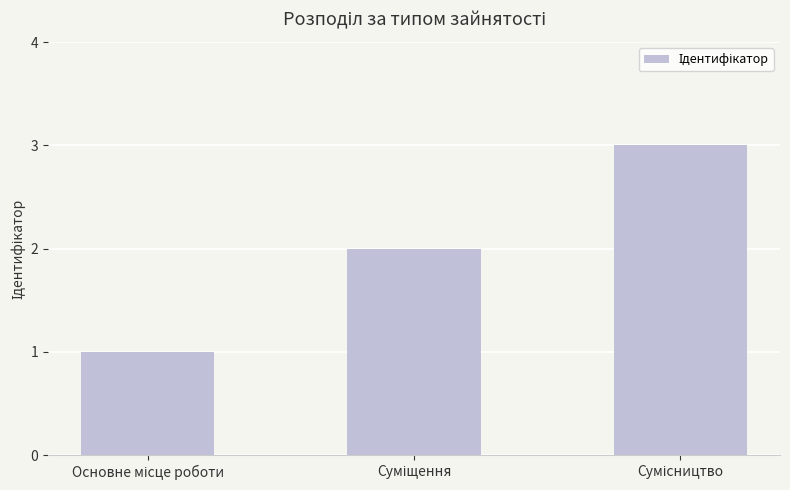

What is the sum of all values?

6